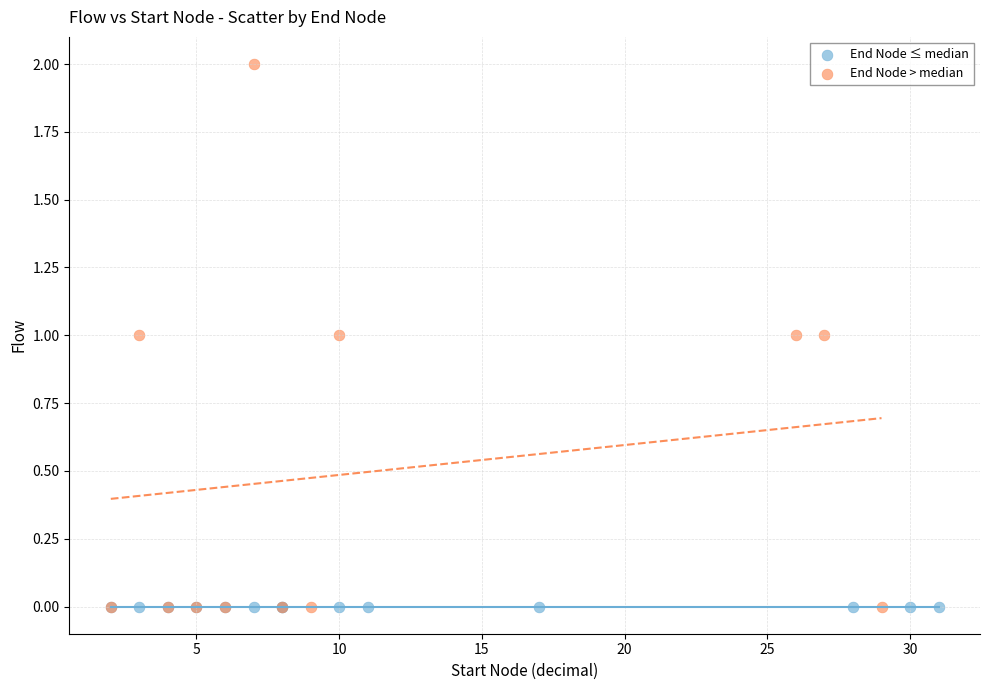

What are all the series names shown in the legend?

End Node ≤ median, End Node > median